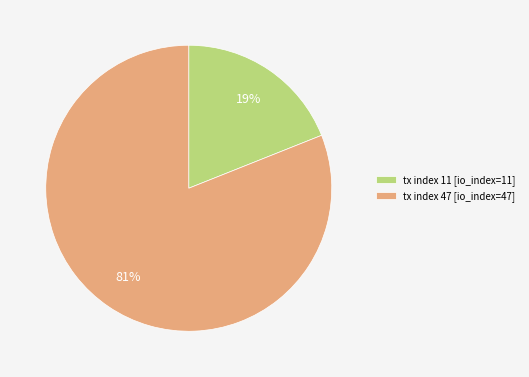

Is the sum of tx index 47 [io_index=47] and tx index 11 [io_index=11] greater than half?

Yes